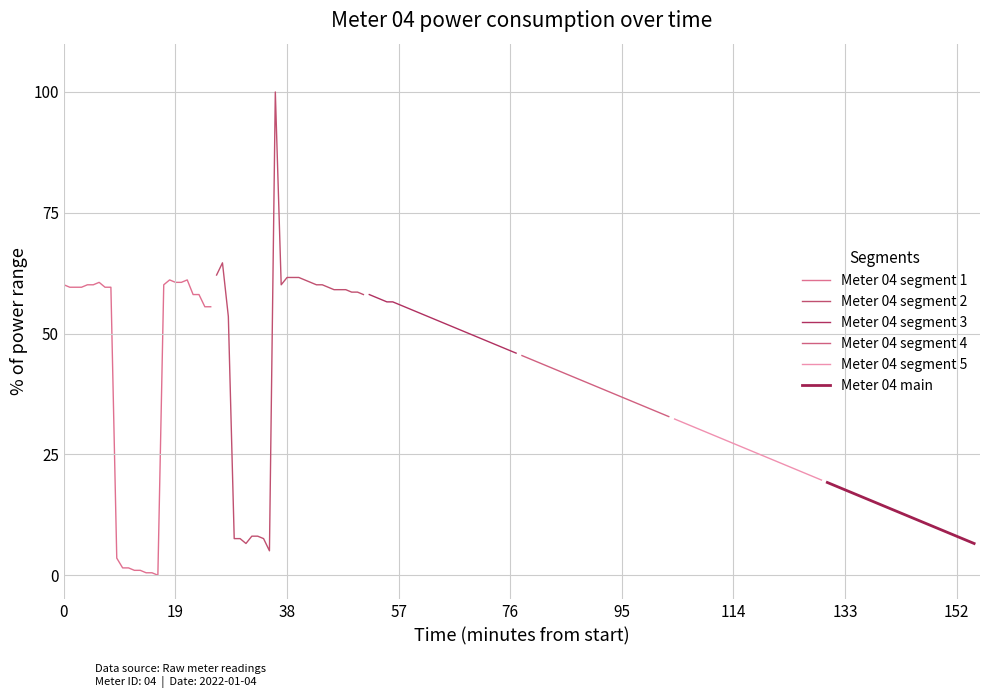

True or false: Meter 04 segment 3 and Meter 04 main intersect in this chart.

False